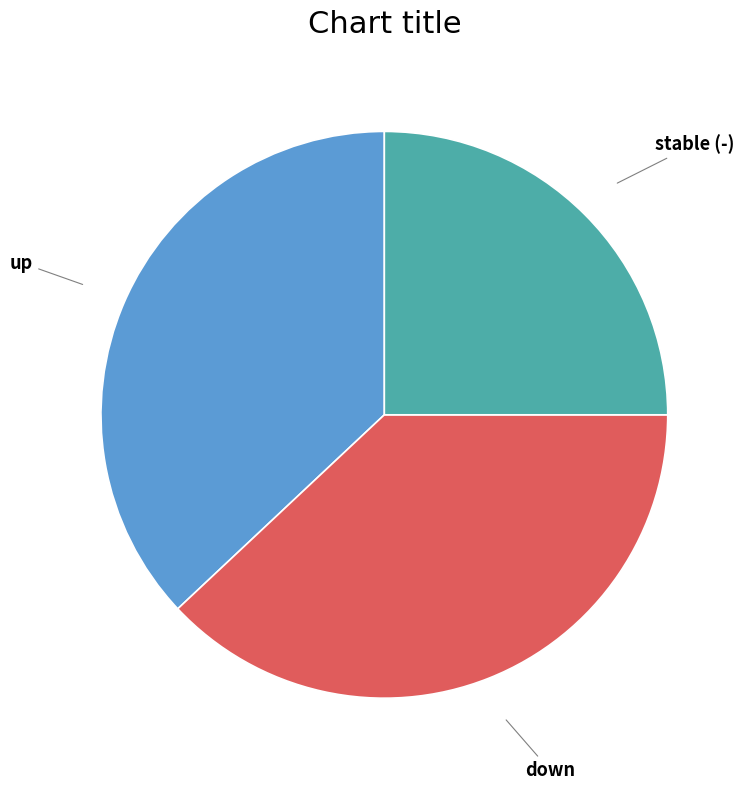

Is there any slice that represents more than half of the pie?

No